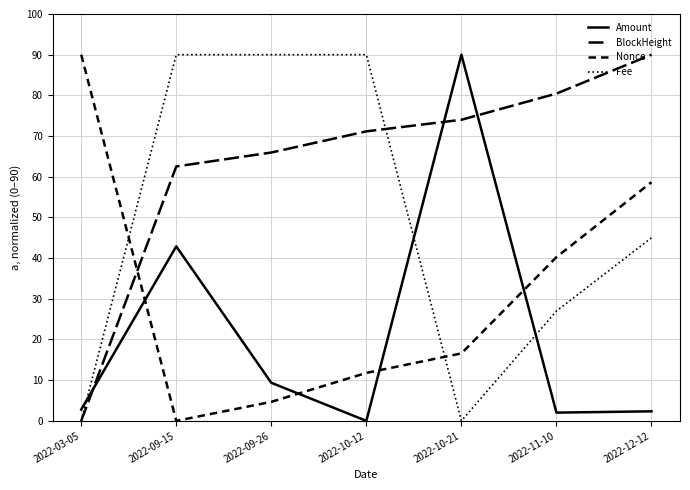

List the series in order of their peak value, highest first.

Amount, BlockHeight, Nonce, Fee